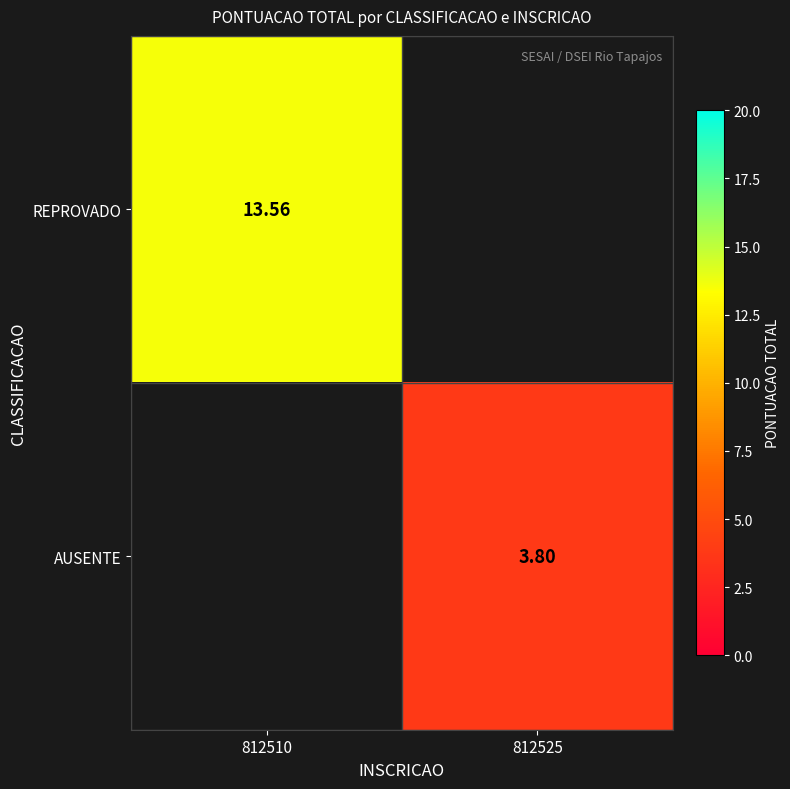

Is the value of AUSENTE at 812525 greater than the value of REPROVADO at 812510?

No